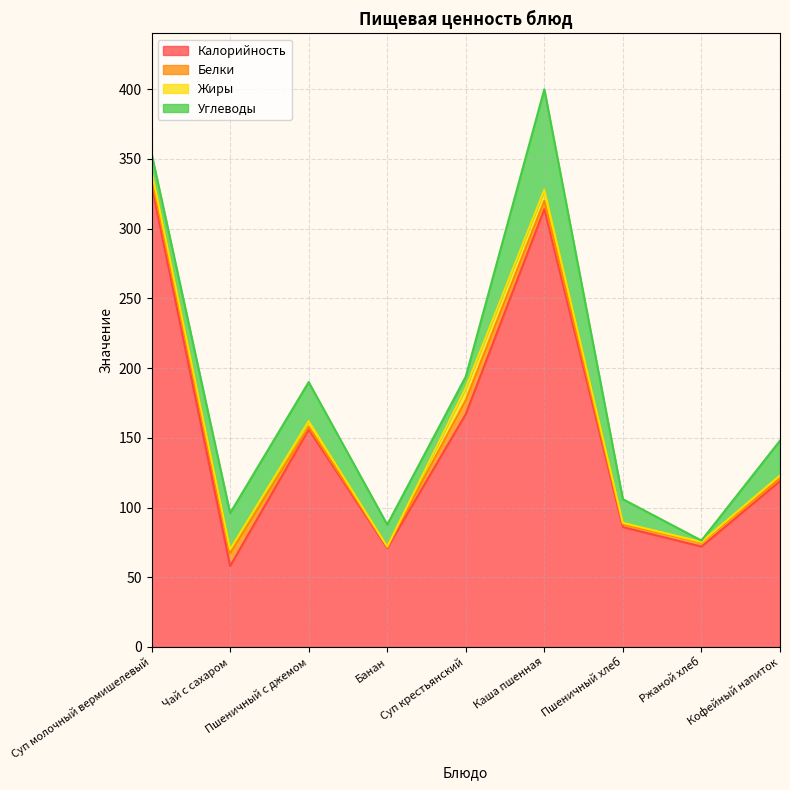

Where is the first local minimum for Углеводы?

Суп крестьянский